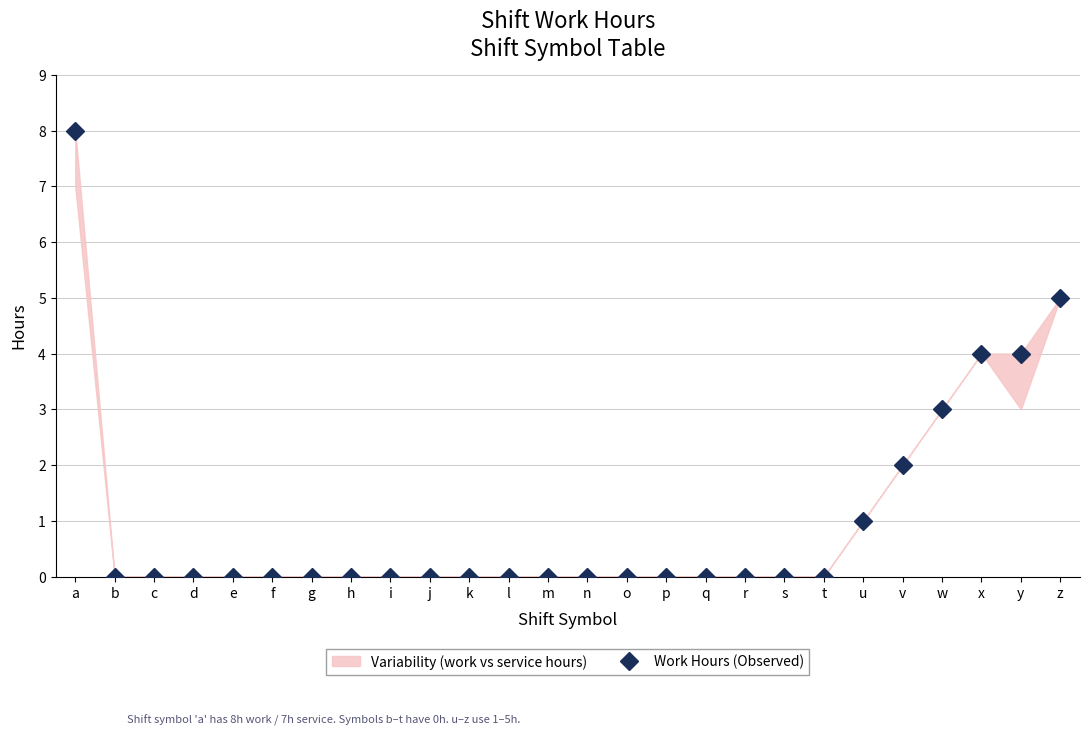

Count the number of values greater than 0.

7